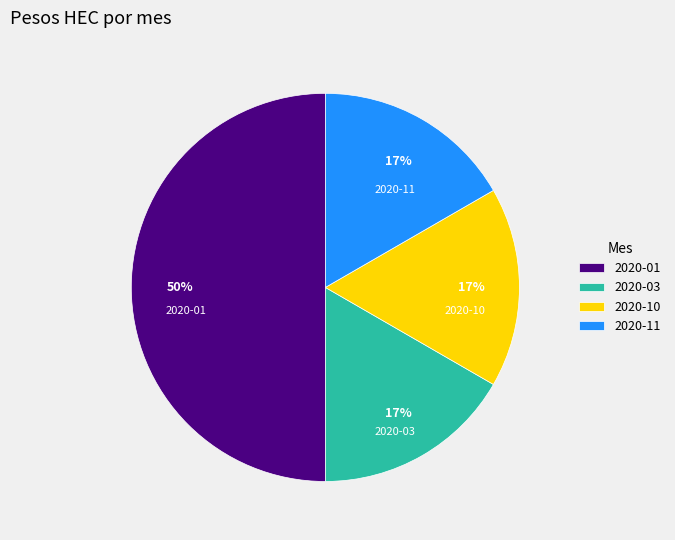

Which slice is the largest?

2020-01